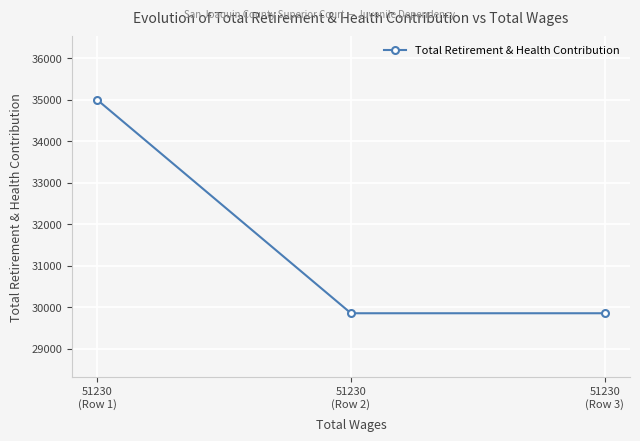

What is the greatest value displayed?

34993